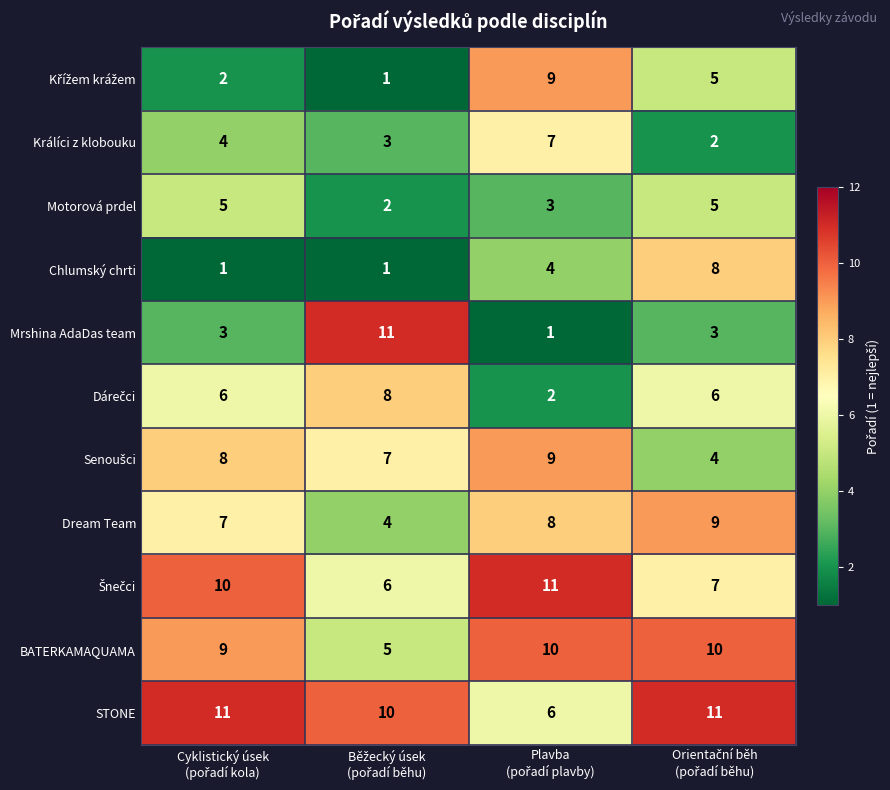

Which series has the widest spread of values?

Mrshina AdaDas team